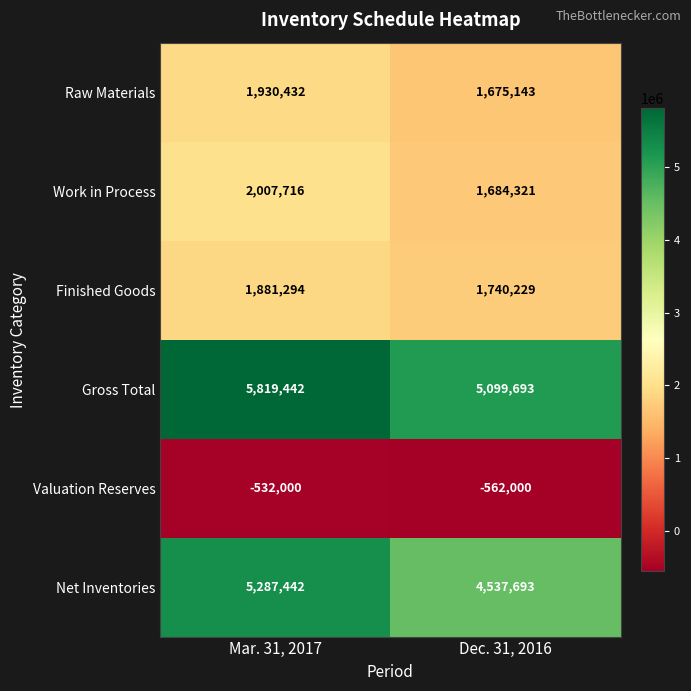

Reading right to left, what are all the values shown in this chart?

Raw Materials: 1675143	1930432
Work in Process: 1684321	2007716
Finished Goods: 1740229	1881294
Gross Total: 5099693	5819442
Valuation Reserves: -562000	-532000
Net Inventories: 4537693	5287442